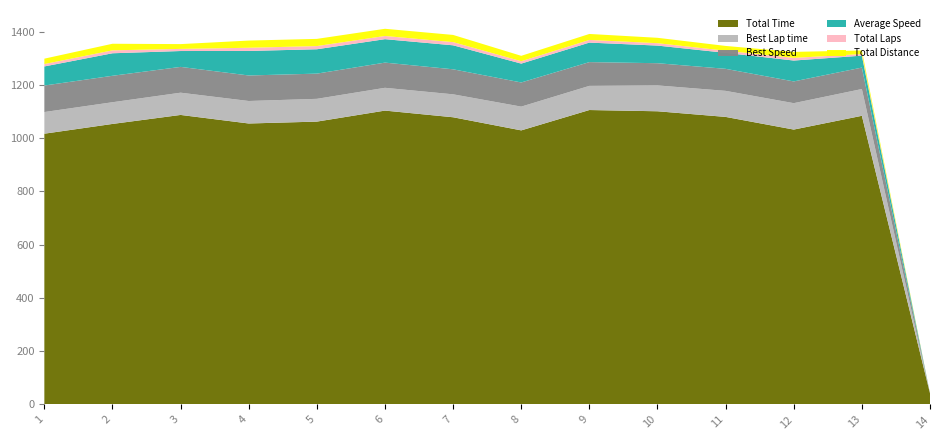

Reading right to left, list all the values displayed in this chart.

Total Time: 41.7	1084.2	1032.5	1080.1	1101.3	1105.9	1029.5	1078.7	1103.8	1062.4	1055.4	1087.5	1053.7	1017.0
Best Lap time: 0.0	100.5	99.2	97.8	97.1	90.7	89.3	86.2	85.6	85.5	84.5	83.6	81.5	81.3
Best Speed: 0.0	80.6	81.7	82.8	83.4	89.3	90.7	94.0	94.6	94.7	95.9	96.9	99.3	99.6
Average Speed: 0.0	44.8	78.4	60.0	66.2	73.2	70.8	90.1	88.1	91.5	92.1	59.6	84.6	71.7
Total Laps: 0.0	6.0	10.0	8.0	9.0	10.0	9.0	12.0	12.0	12.0	12.0	8.0	11.0	9.0
Total Distance: 0.0	13.5	22.5	18.0	20.2	22.5	20.2	27.0	27.0	27.0	27.0	18.0	24.8	20.2